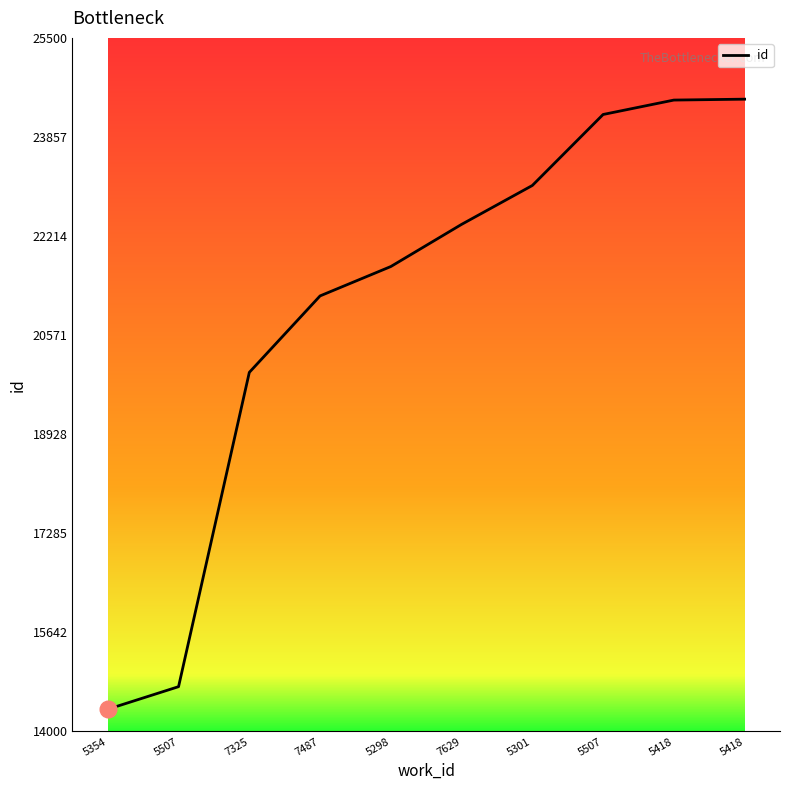

The chart shows a value of 43994 at 5418. True or false?

False